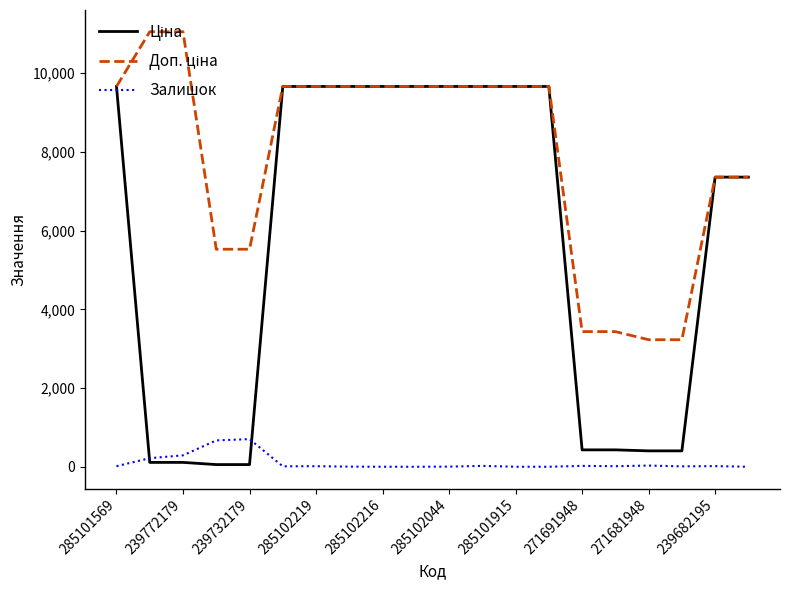

Which series has the largest total across all categories?

Доп. ціна